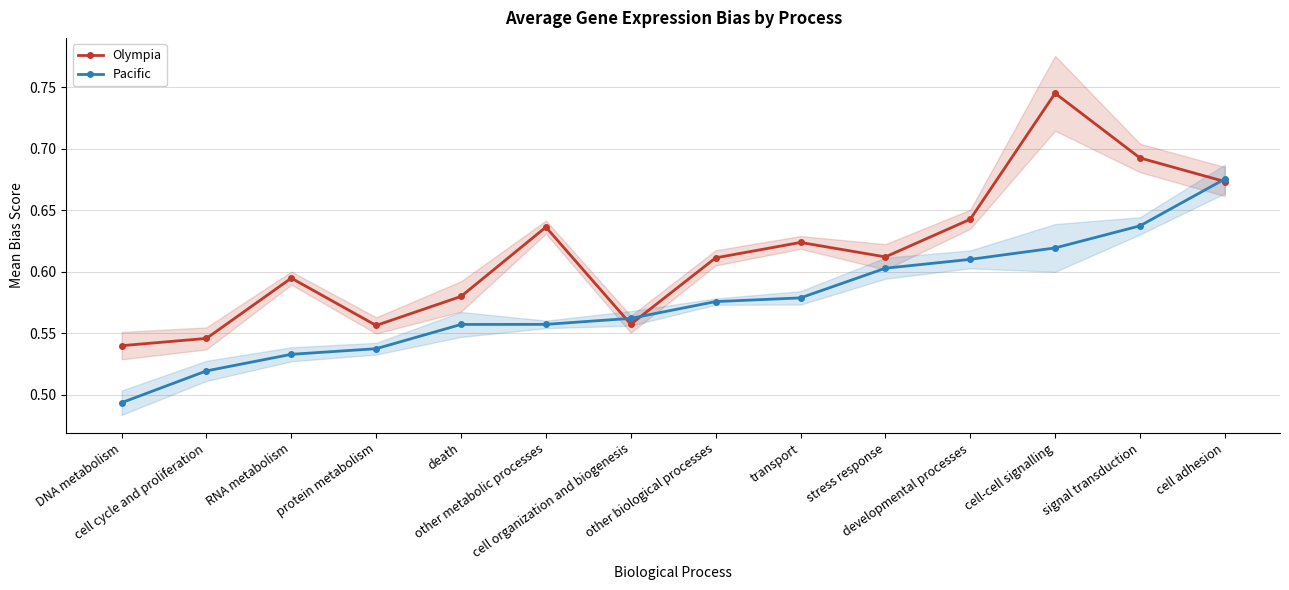

What is the label of the 11th point from the left?

developmental processes